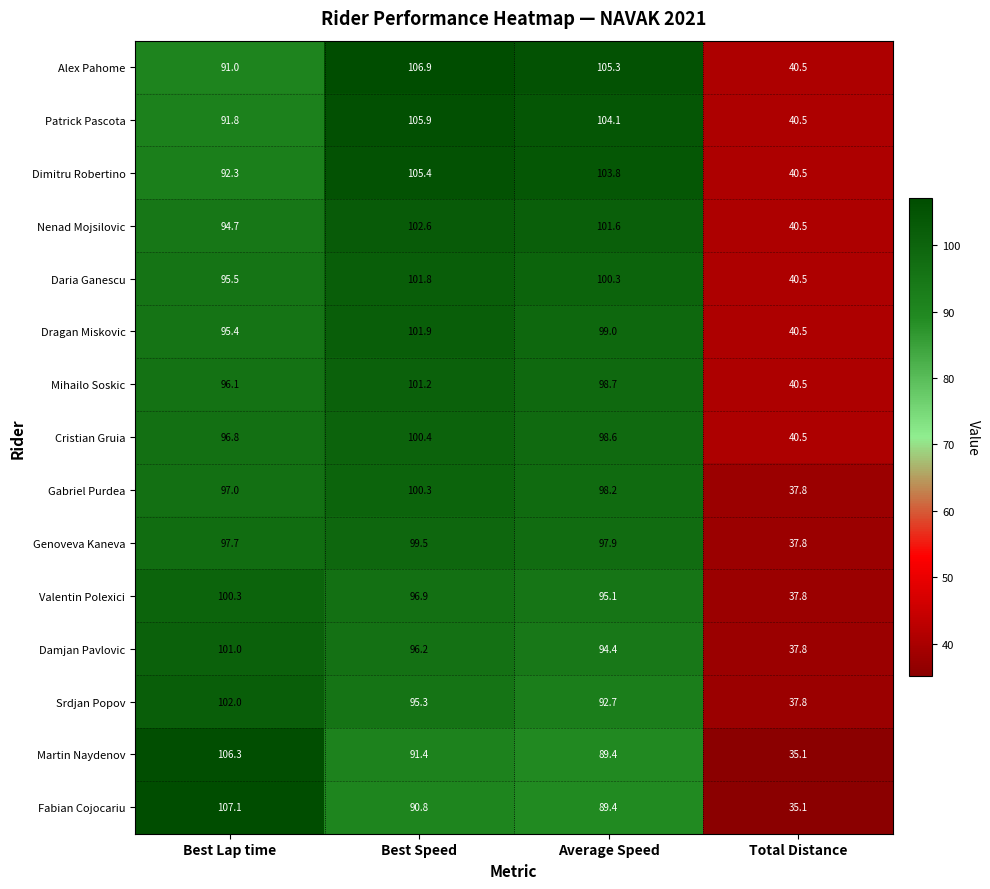

Between Best Speed and Total Distance, which series saw the biggest shift?

Alex Pahome